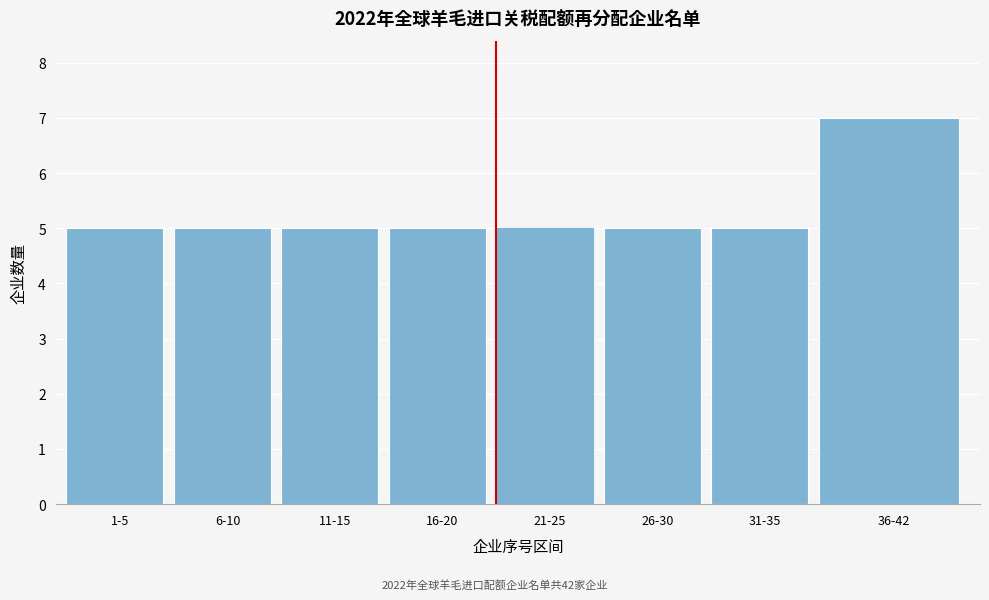

Reading left to right, transcribe all the data shown in this chart.

5	5	5	5	5	5	5	7